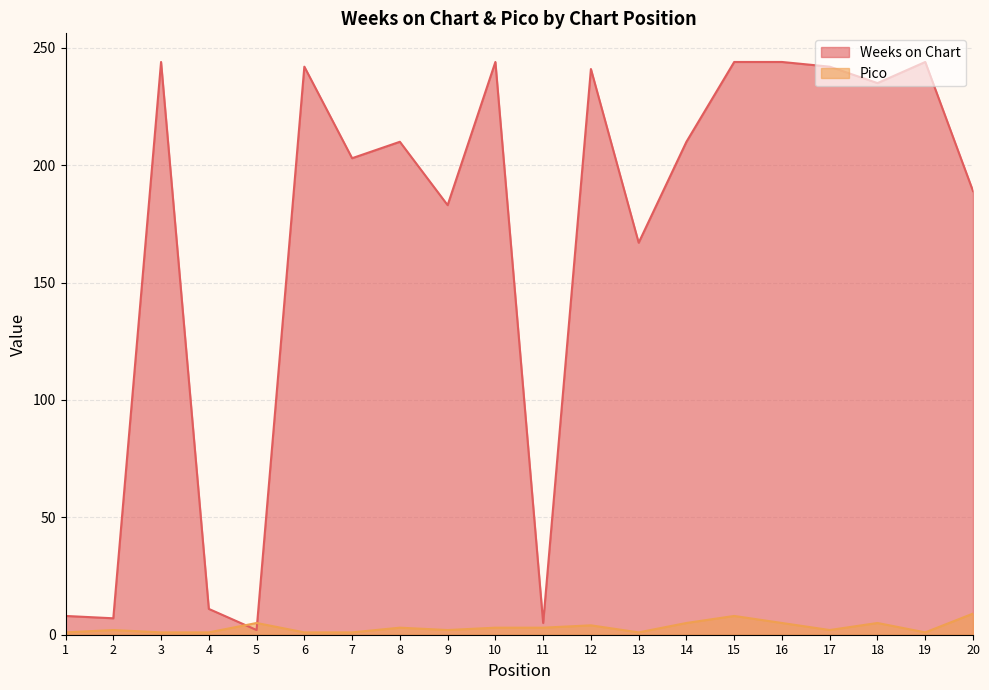

What is the value of the Weeks on Chart point at the 10th from the left?

244